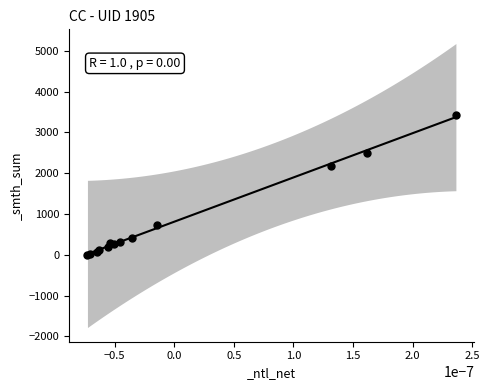

What Y value in the scatter plot is closest to 1720?

2180.4